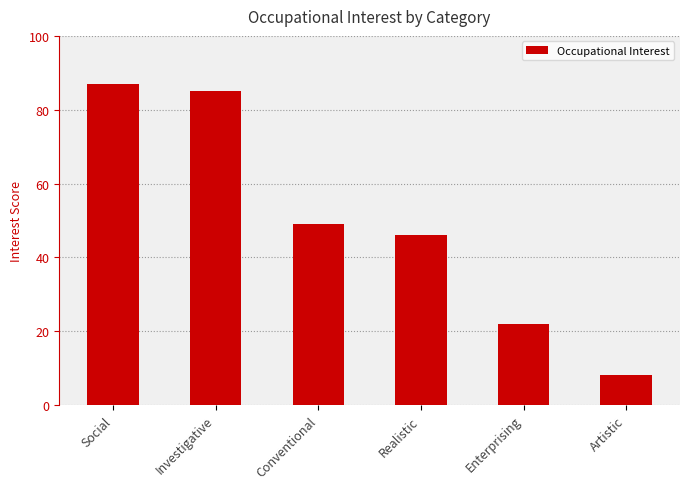

What is the sum of all values?

297